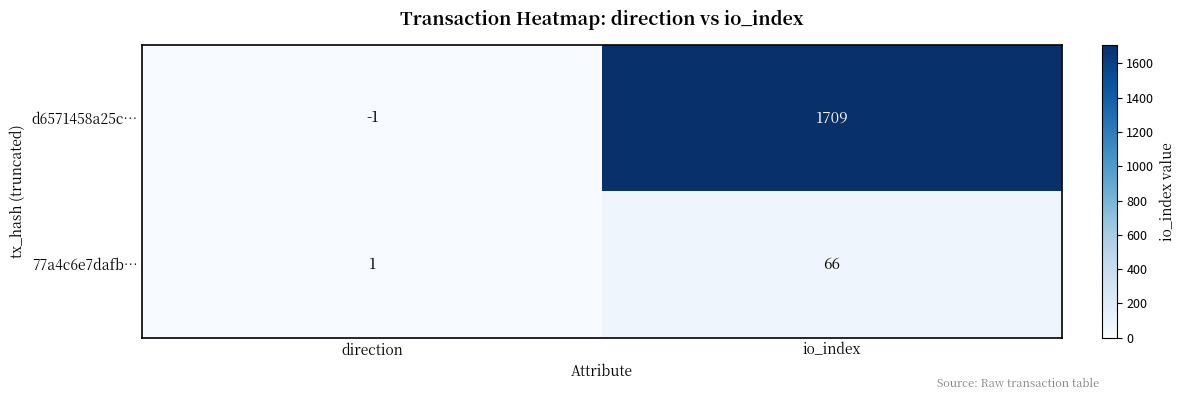

Reading left to right, extract all data points from this chart.

d6571458a25c…: direction=-1	io_index=1709
77a4c6e7dafb…: direction=1	io_index=66